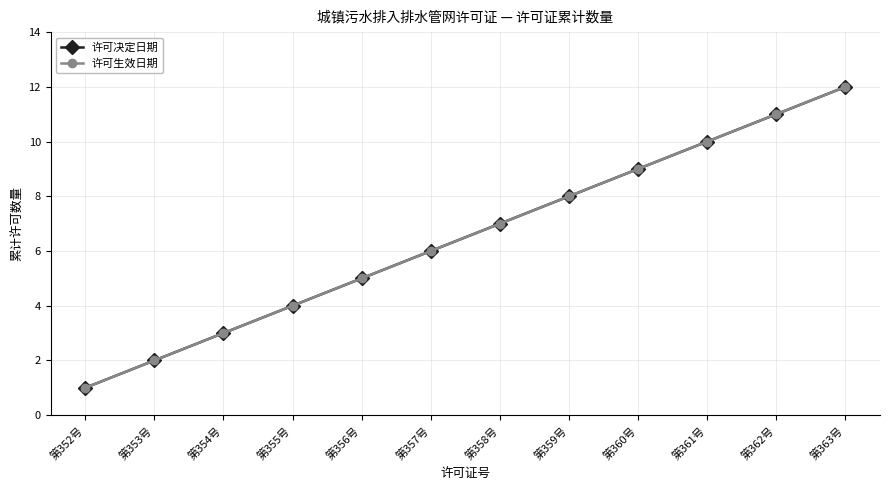

At how many categories does at least one series exceed 8?

4